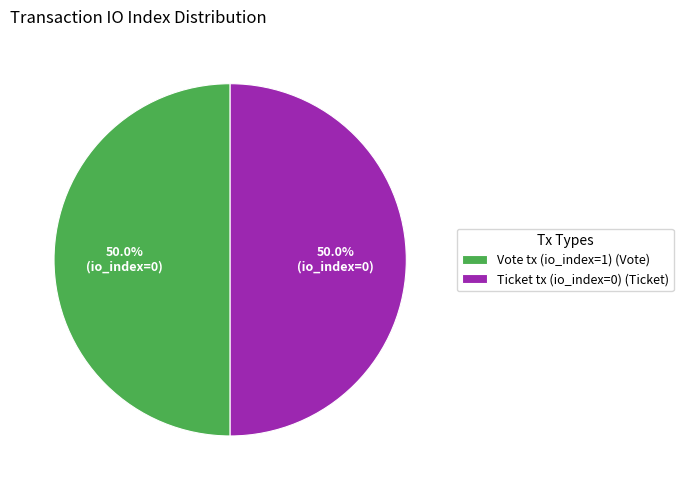

Count the number of slices in the pie.

2